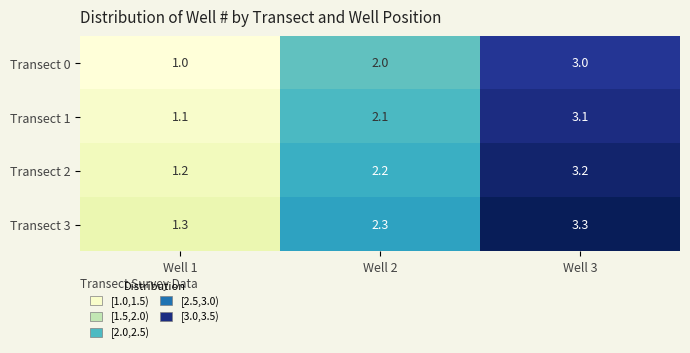

At which label is Transect 1 closest to 2?

Well 2